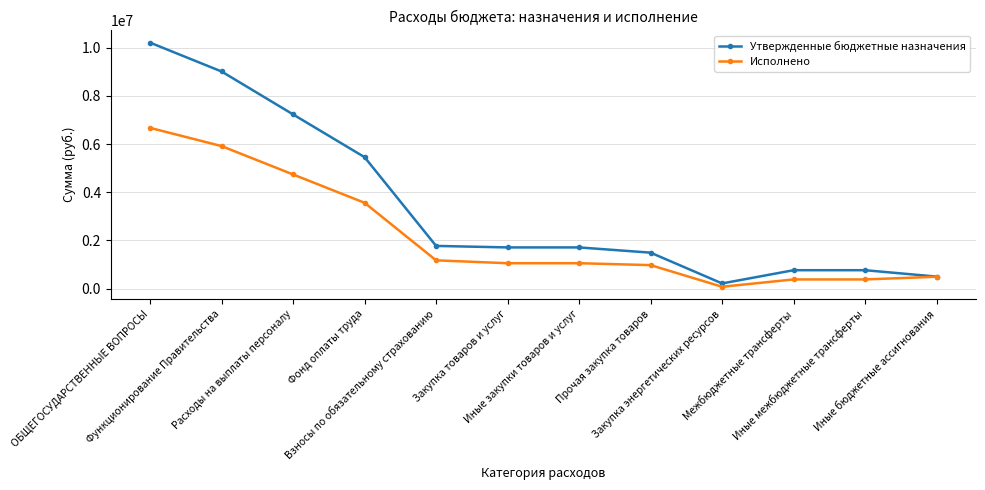

List the series in order of their overall mean, highest first.

Утвержденные бюджетные назначения, Исполнено